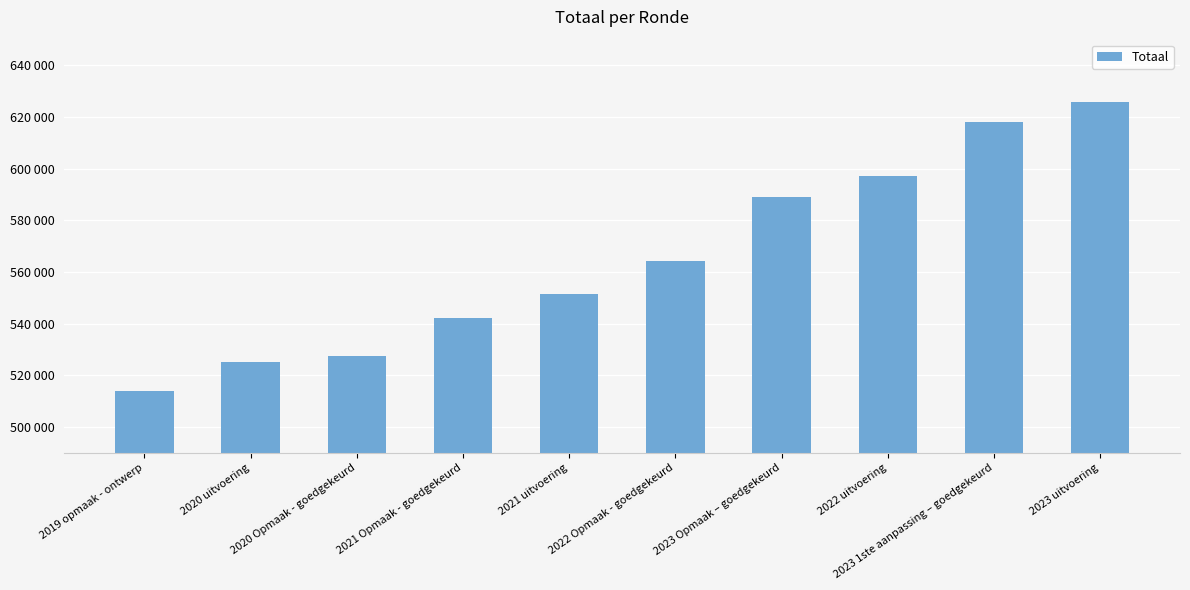

At which category does the chart reach its minimum across all series?

2019 opmaak - ontwerp